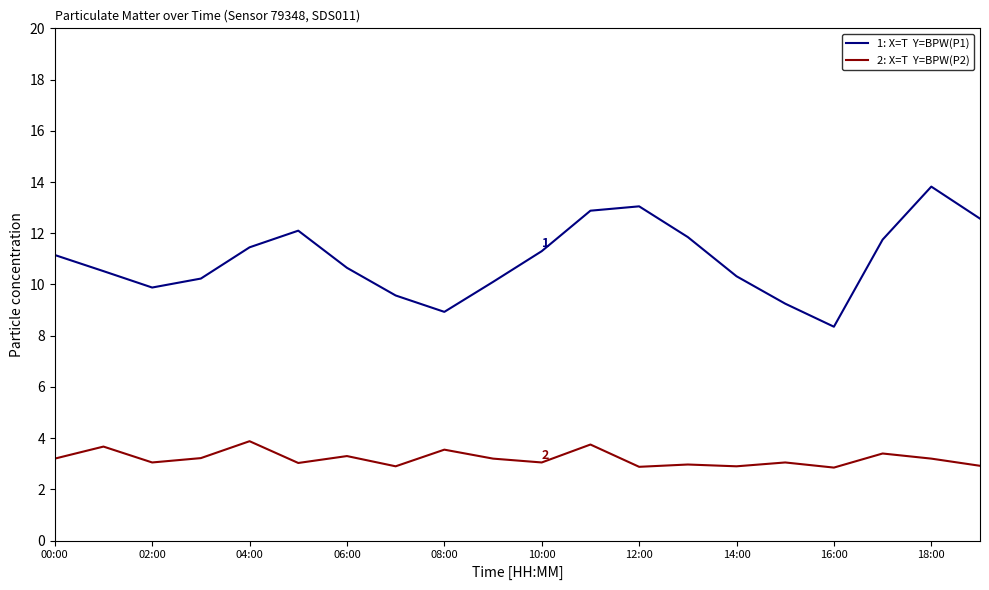

What is the smallest value displayed?

2.9